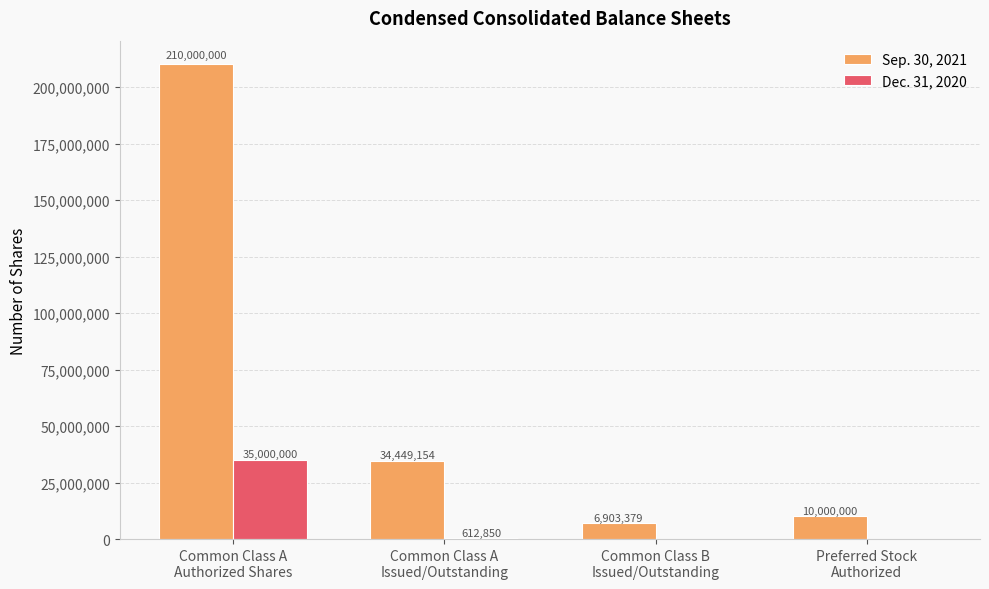

What is the highest value of the Dec. 31, 2020 series?

35000000